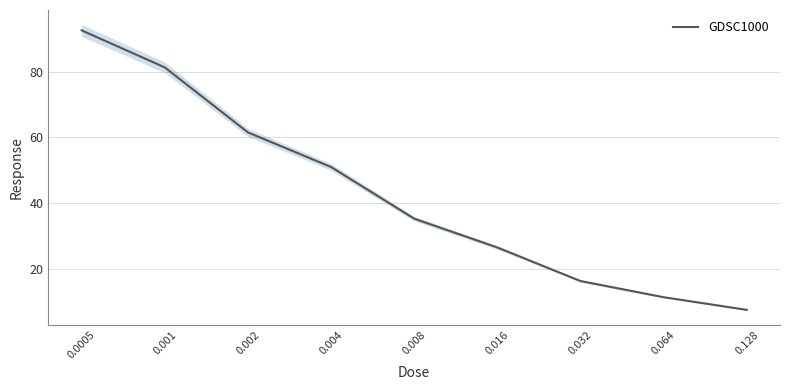

The chart shows a value of 16.2 at 0.016. True or false?

False